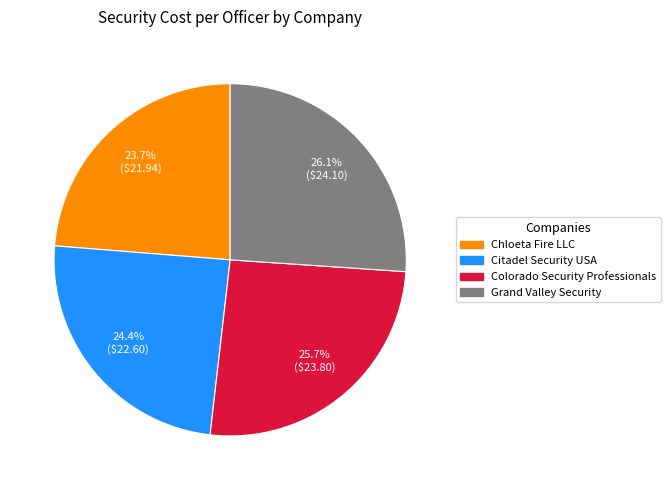

Does Colorado Security Professionals account for over 50% of the chart?

No